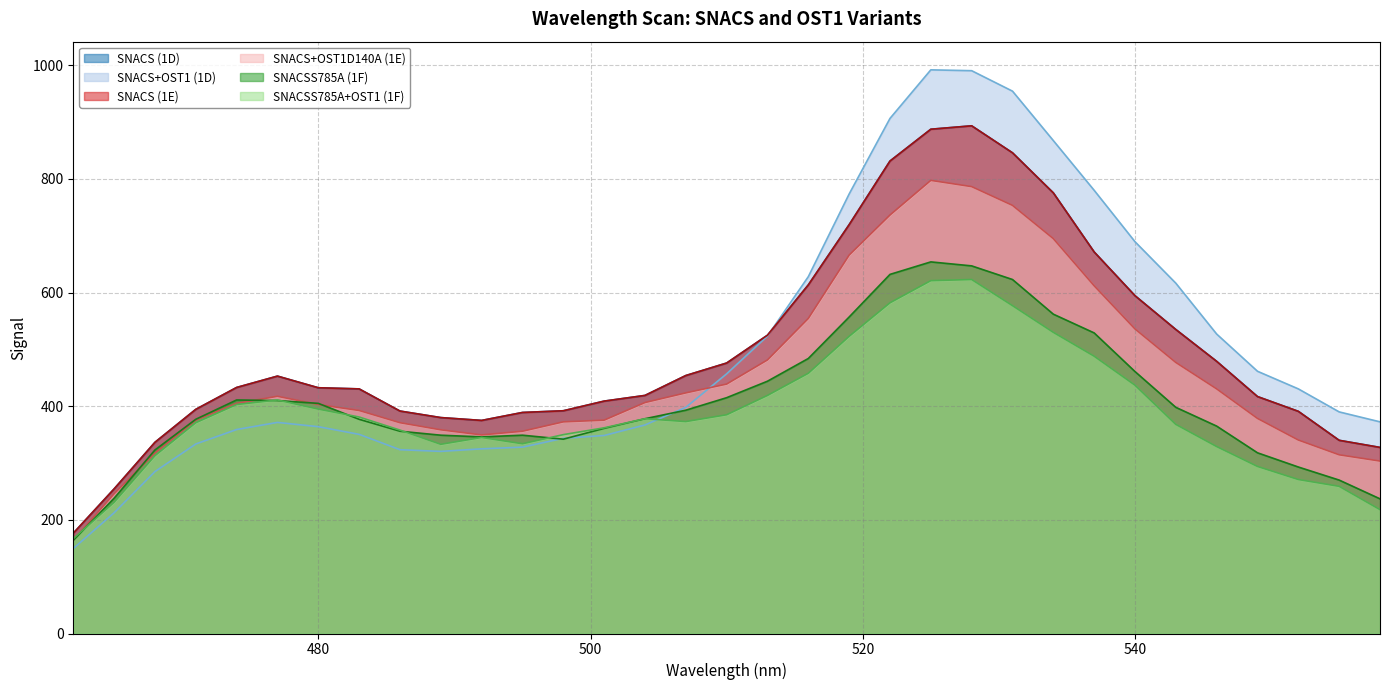

Where does the SNACS (1E) series first go above 432?

474